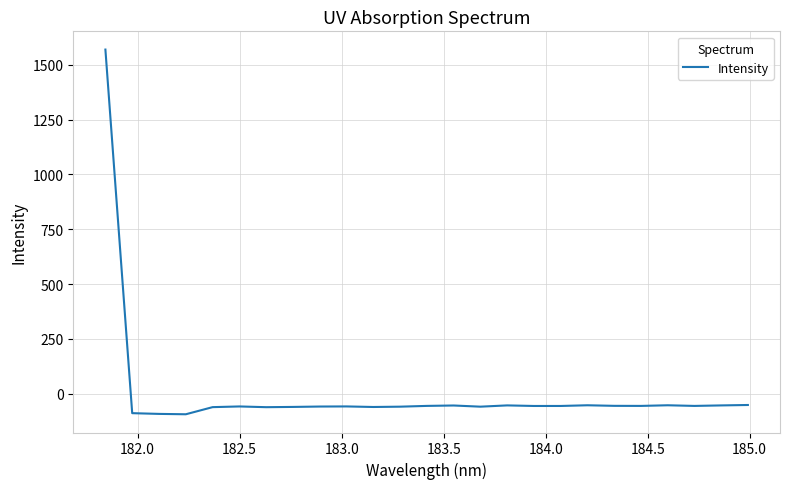

What is the maximum value shown in the chart?

1570.1